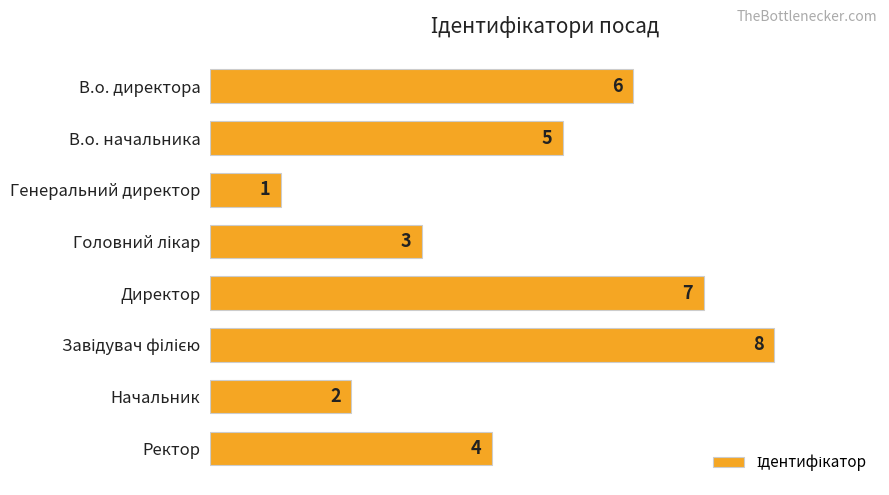

What position from the bottom is В.о. директора?

8